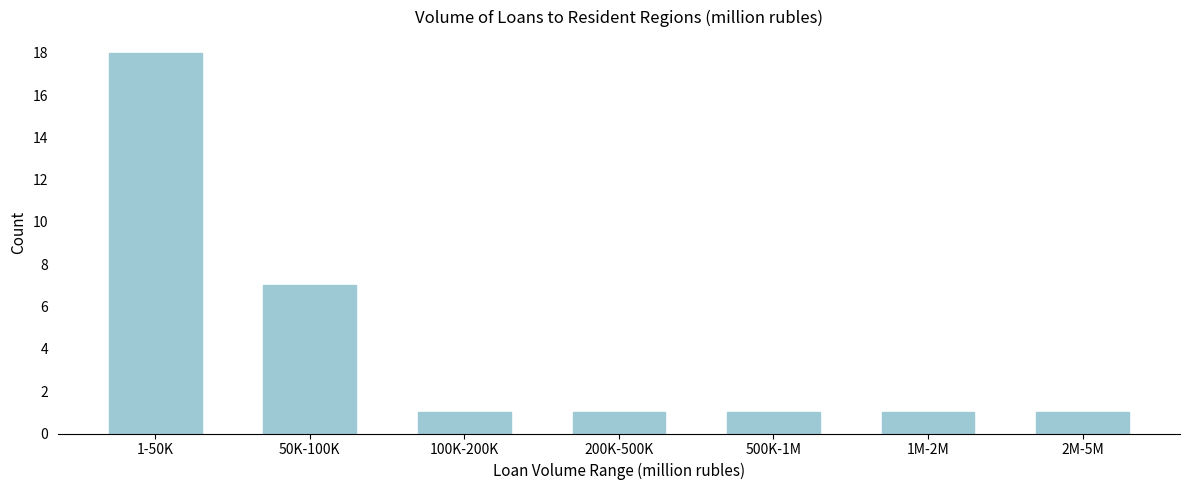

Reading left to right, extract all data points from this chart.

18	7	1	1	1	1	1